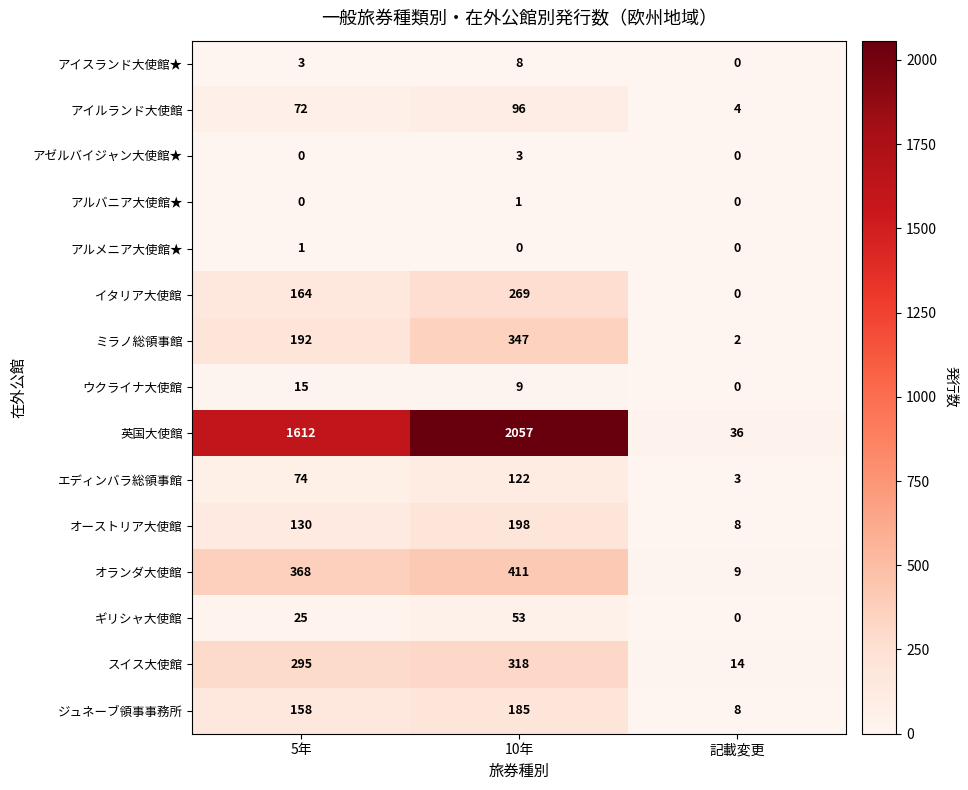

Where is エディンバラ総領事館 nearest to the value 62?

5年